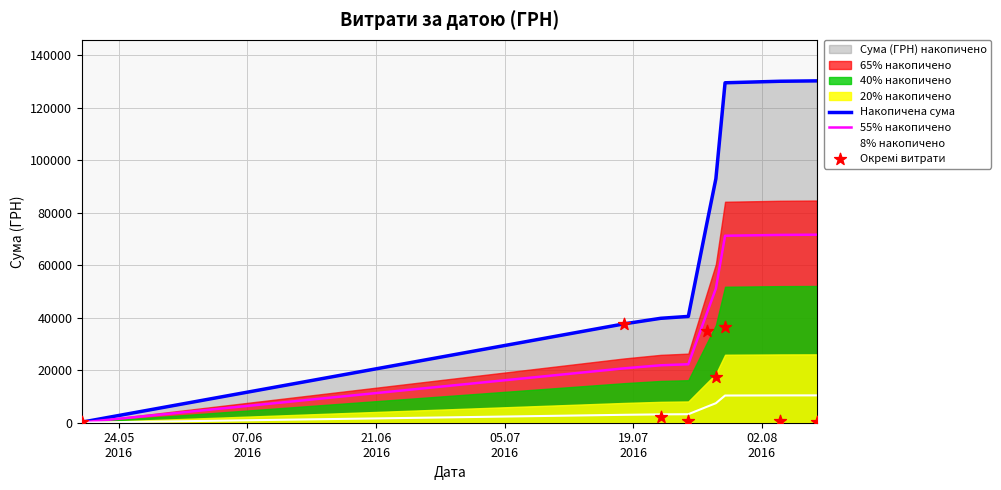

What is the maximum value for Накопичена сума?

130180.8